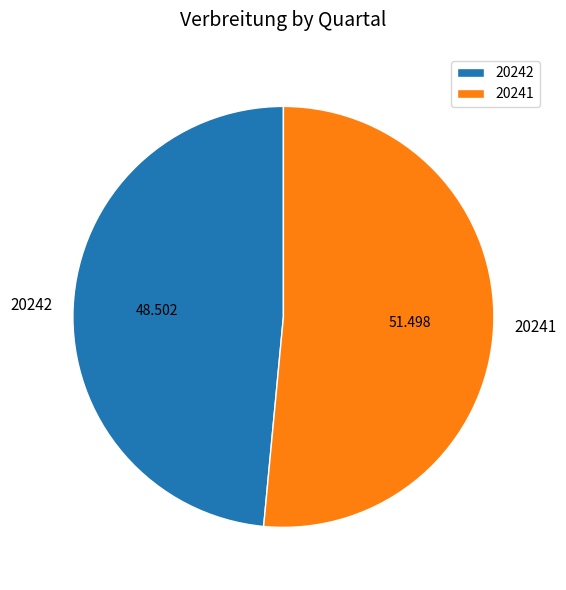

Count the number of slices in the pie.

2